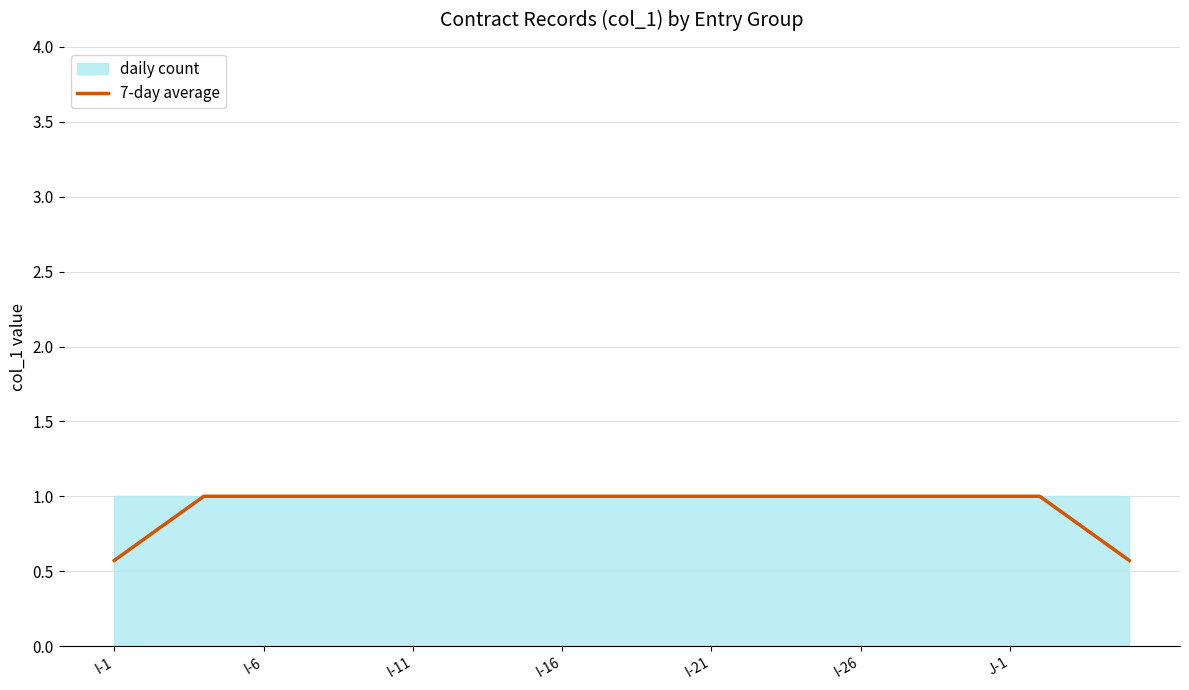

What is the maximum value for 7-day average?

1.0